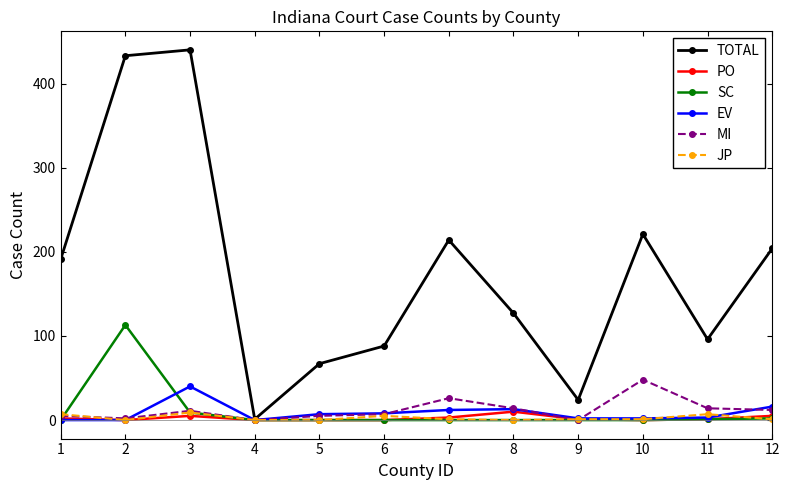

How many series are shown in this chart?

6